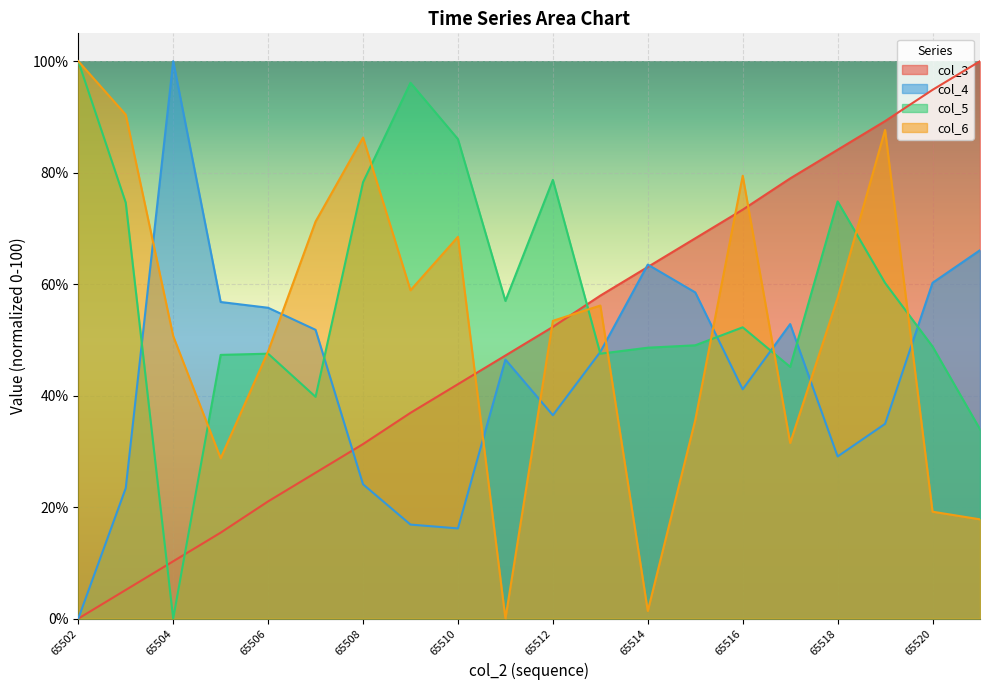

What is the difference between the maximum and second lowest values in the col_6 series?

98.6